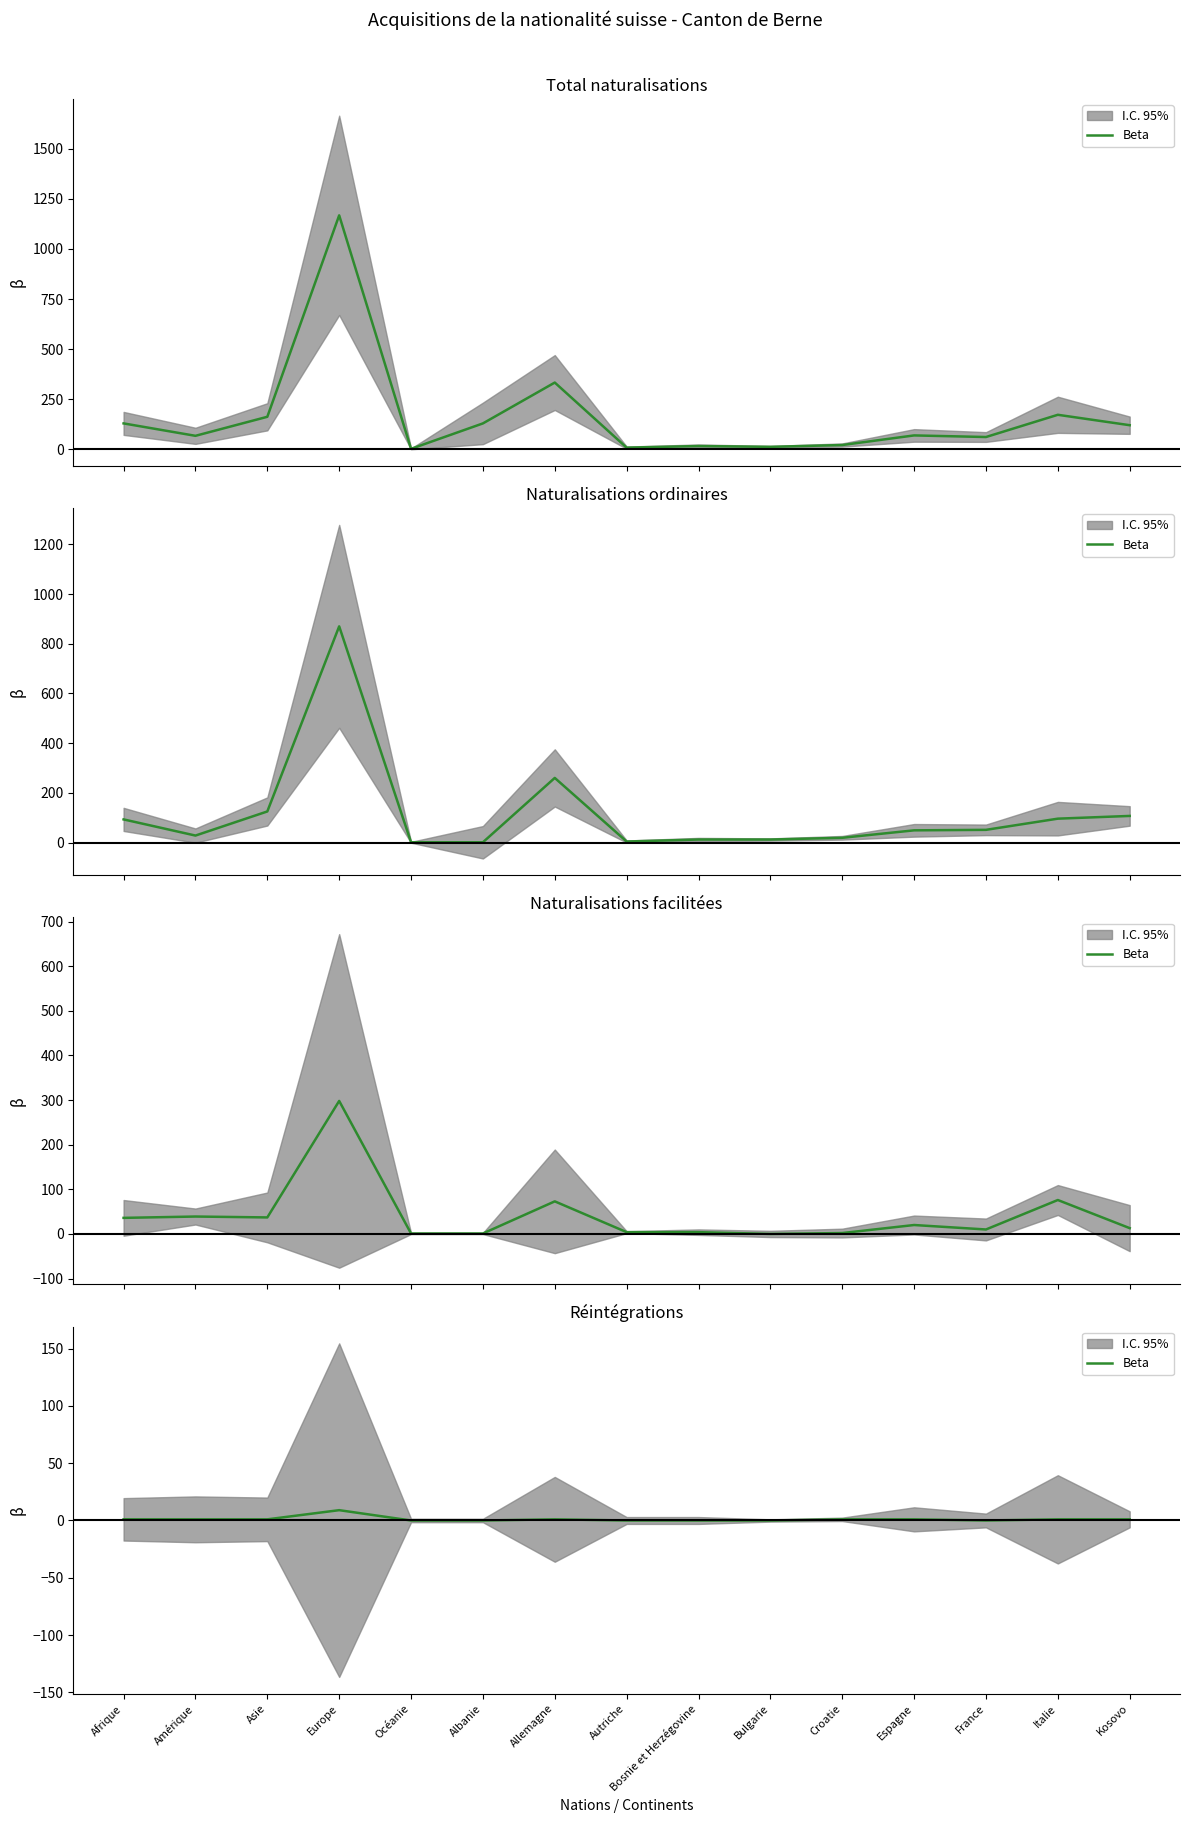

How many interior local valleys (lower than both neighbors) does the data have?

1